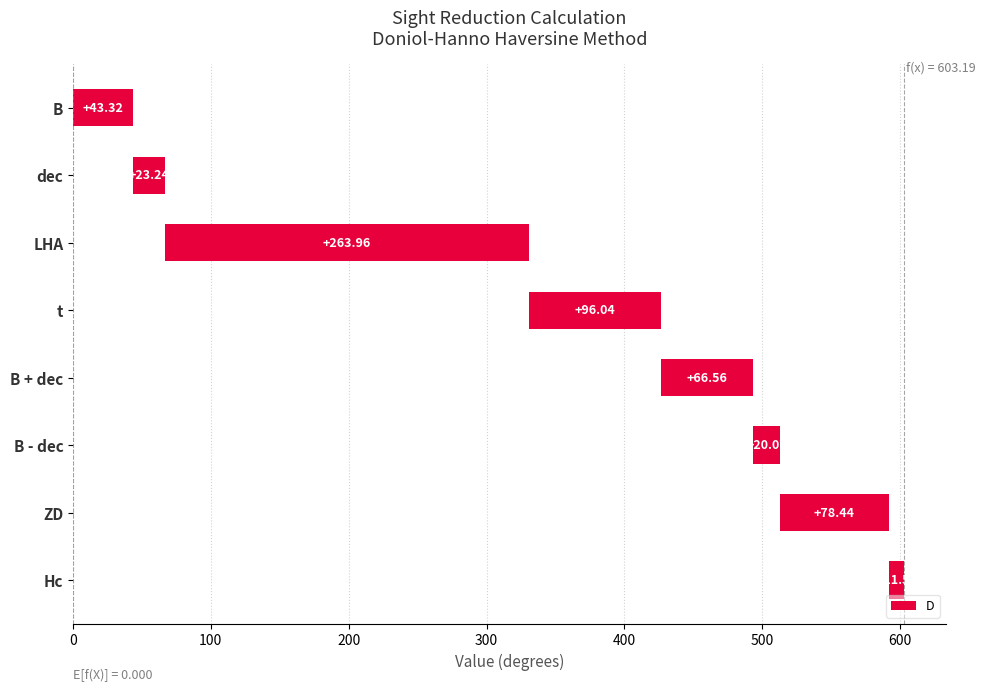

What is the sum of all values?

603.2